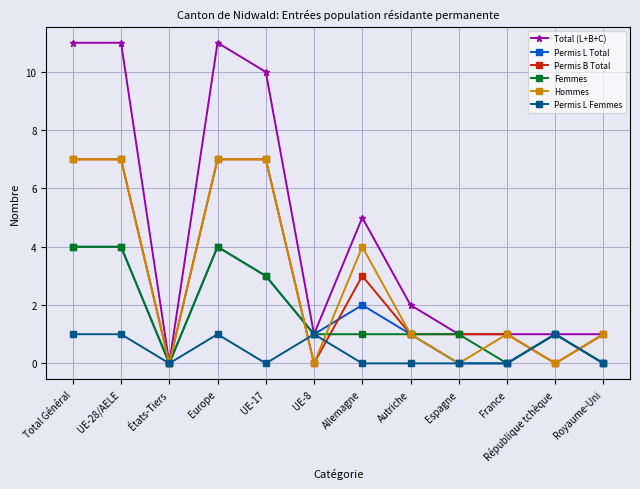

What is the label of the 7th point from the right?

UE-8